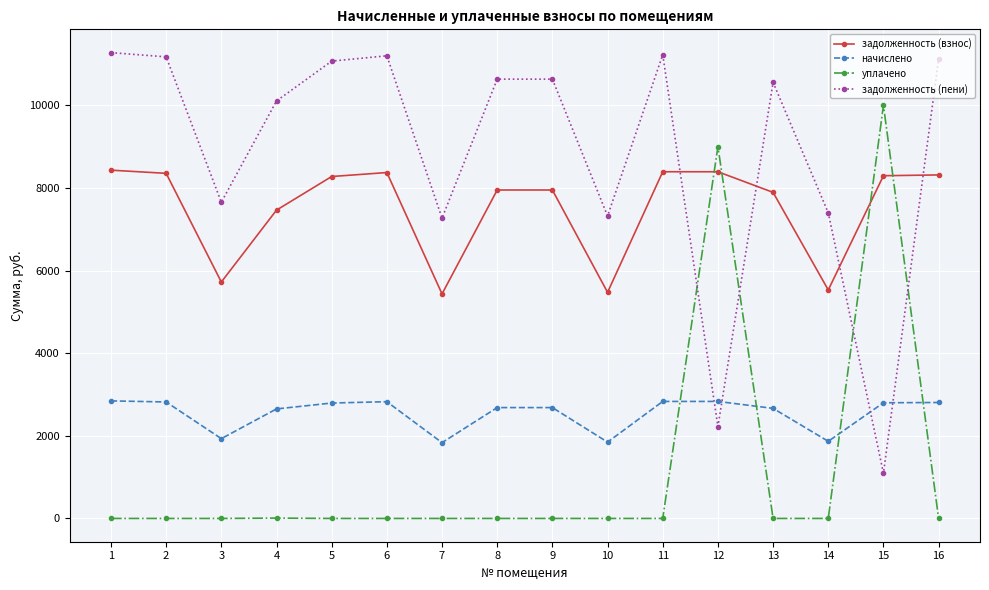

Between which two adjacent categories do задолженность (пени) and уплачено first intersect?

11 and 12